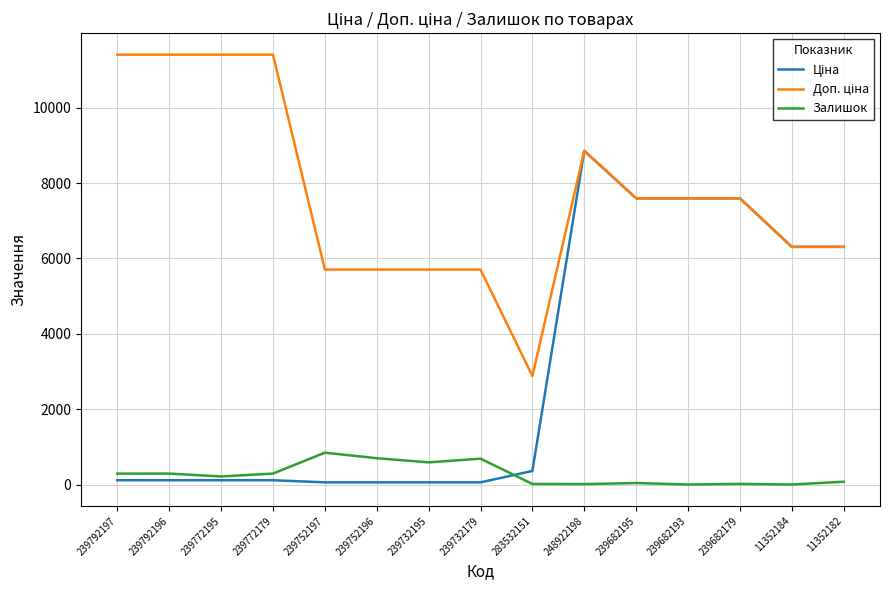

What is the maximum value for Залишок?

845.0